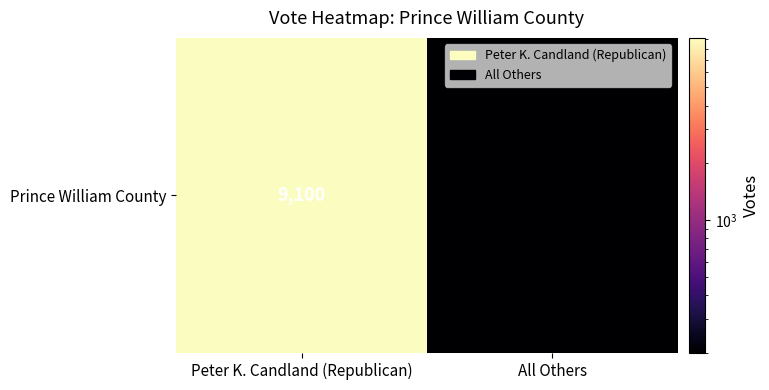

At which category does the chart reach its minimum across all series?

All Others